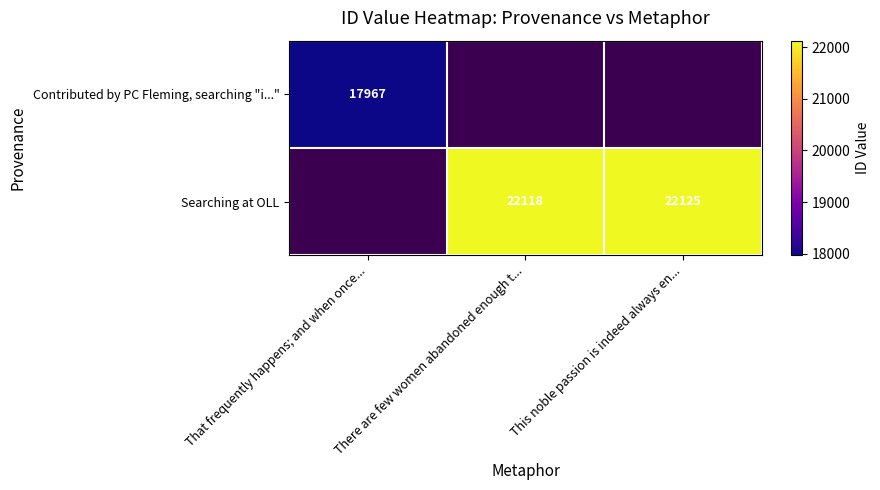

What is the difference between the Searching at OLL values at This noble passion is indeed always en... and There are few women abandoned enough t...?

7